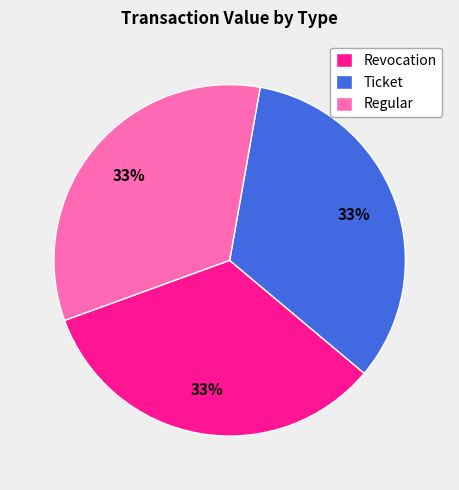

What percentage is the Regular slice, to the nearest percent?

33%